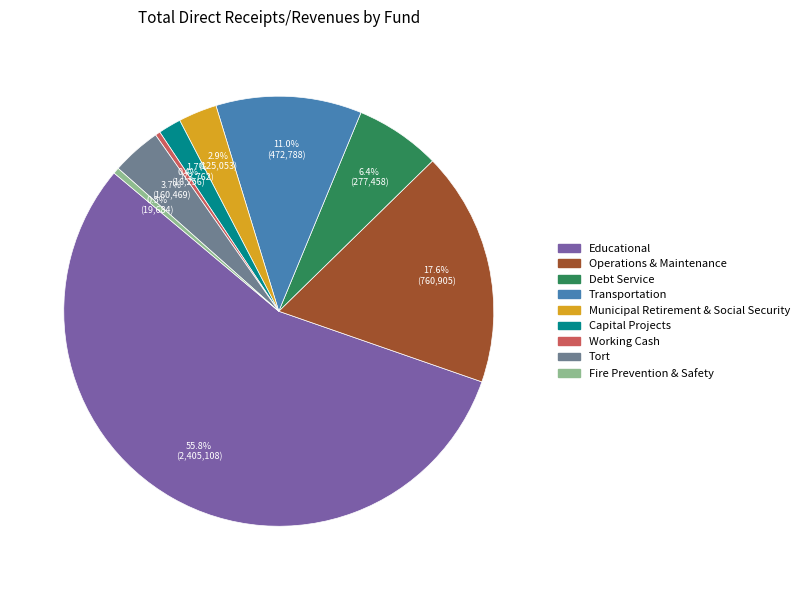

True or false: Transportation accounts for 11% of the total.

True